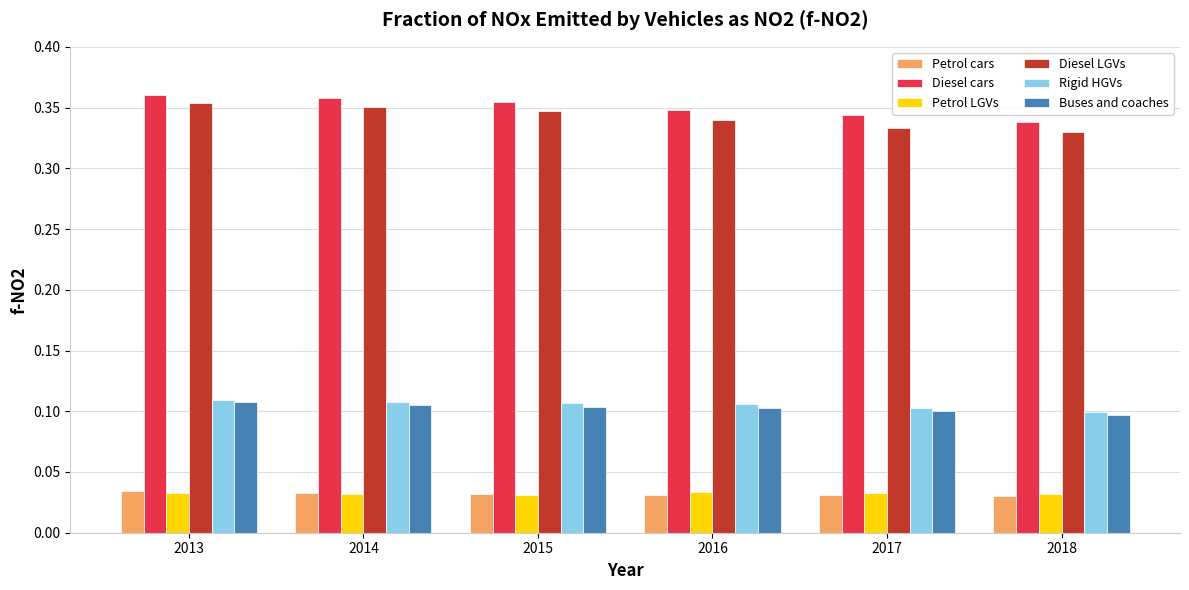

How many Buses and coaches values are between 0 and 1?

6